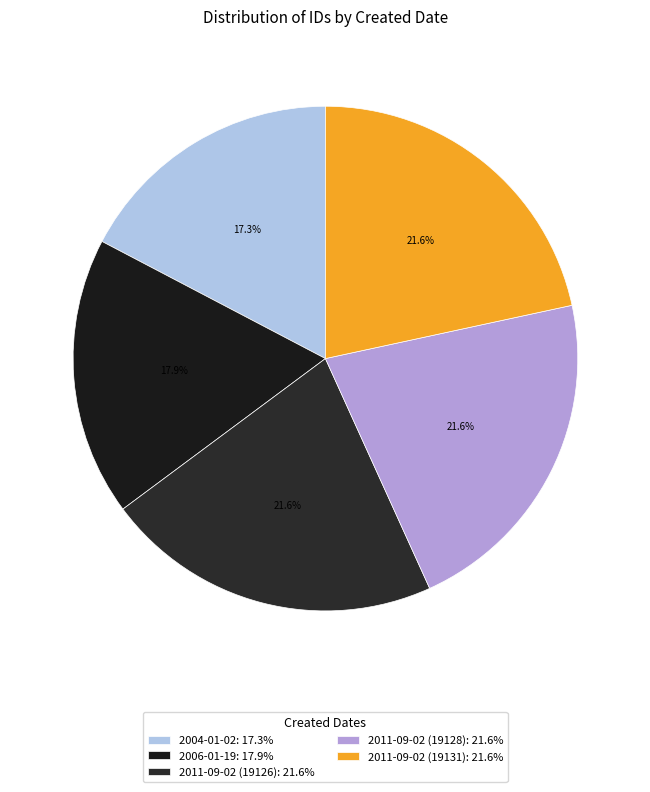

Is it true that 2004-01-02 is 4% of the pie?

False